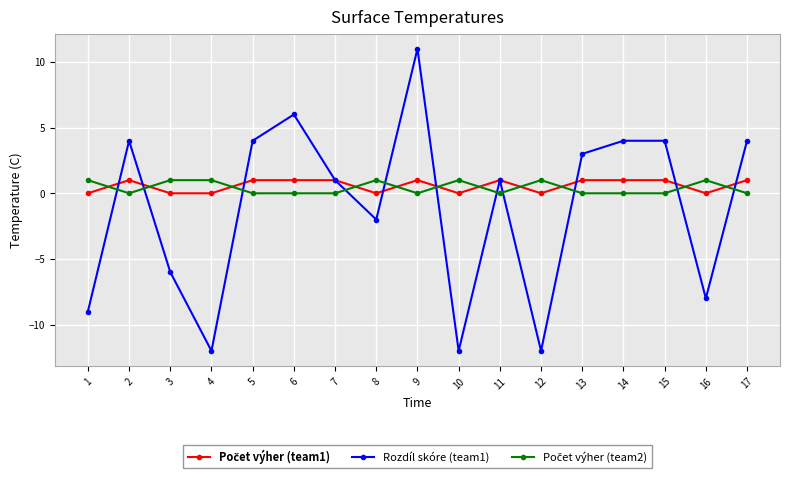

Which series has the widest spread of values?

Rozdíl skóre (team1)